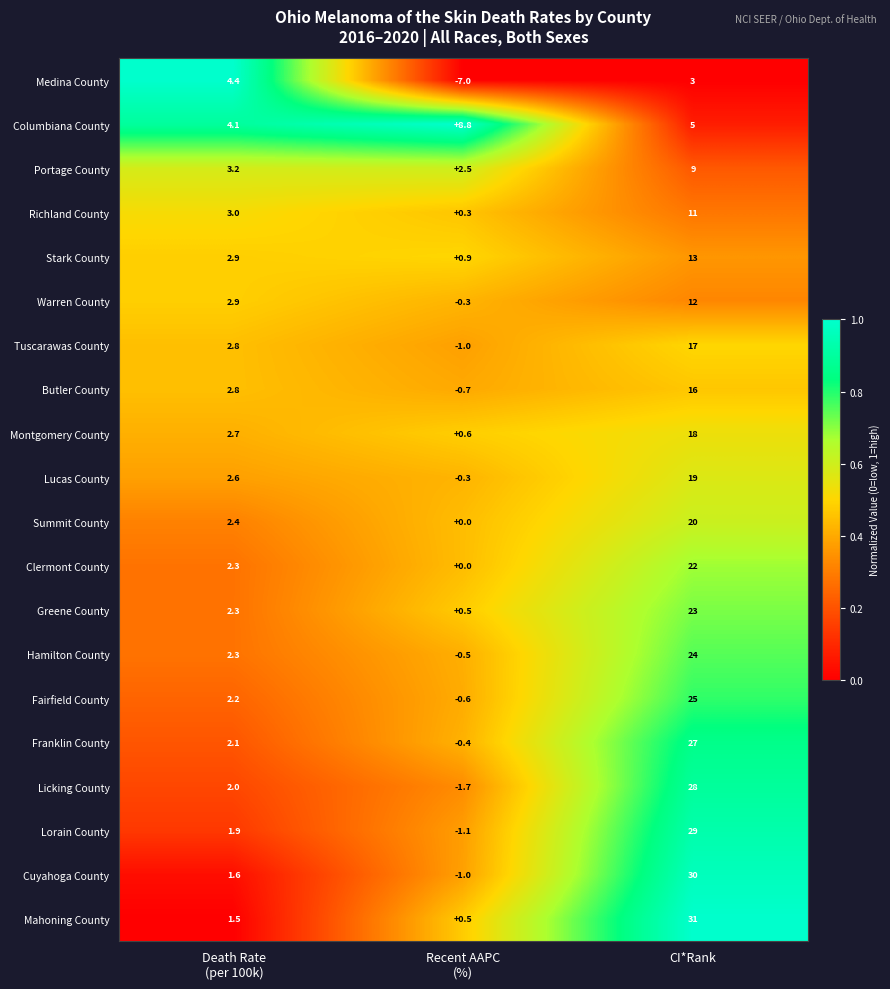

Rank the series by their maximum value, from highest to lowest.

Mahoning County, Cuyahoga County, Lorain County, Licking County, Franklin County, Fairfield County, Hamilton County, Greene County, Clermont County, Summit County, Lucas County, Montgomery County, Tuscarawas County, Butler County, Stark County, Warren County, Richland County, Portage County, Columbiana County, Medina County